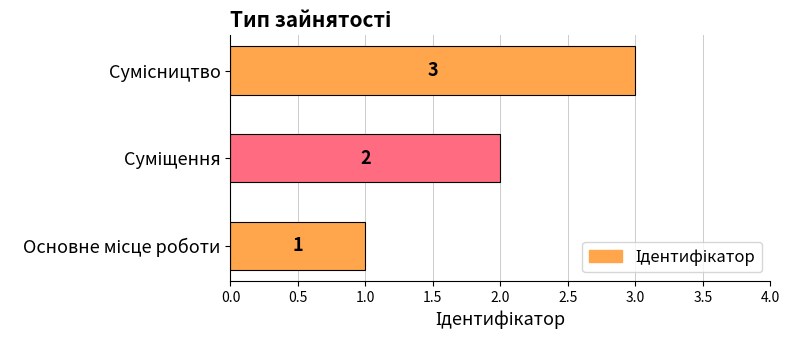

Count the values in the range 1 to 3.

3